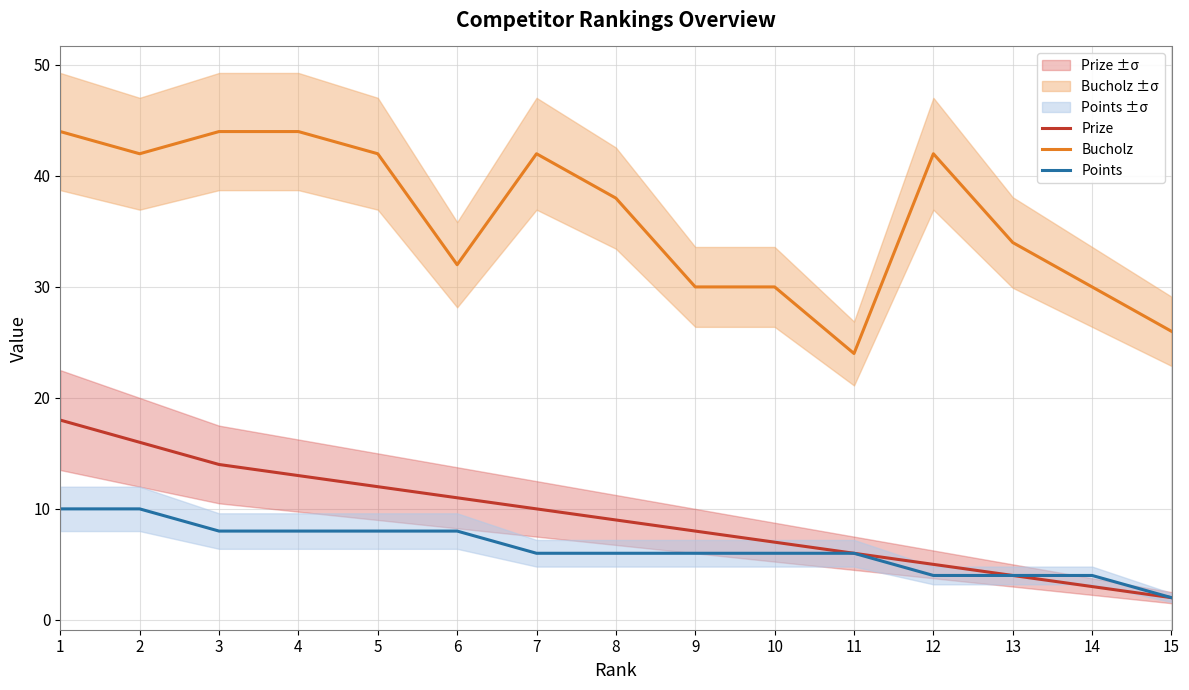

What is the sum of all Bucholz values?

544